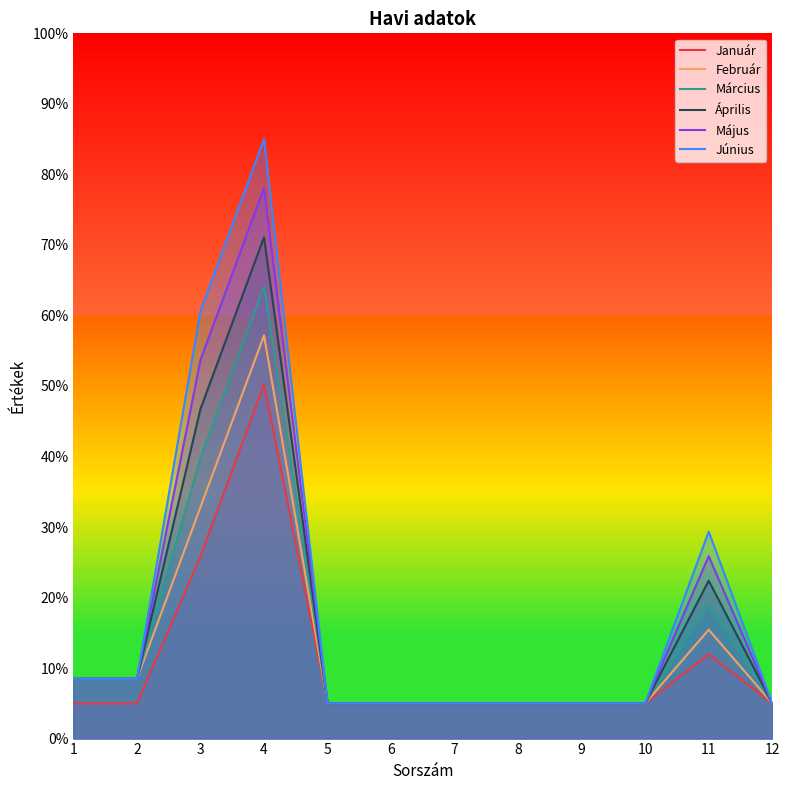

At which category does Február reach its first local peak?

4